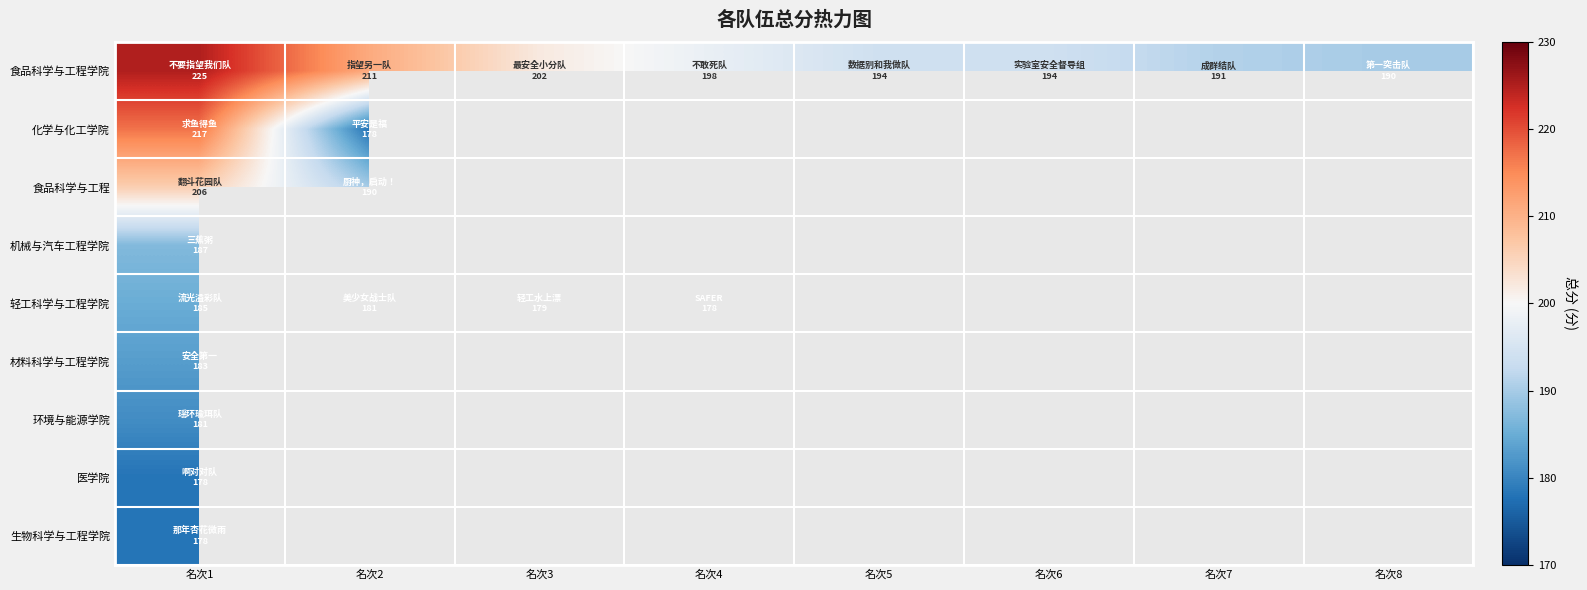

Which has a higher value, 名次2 or 名次6?

名次2